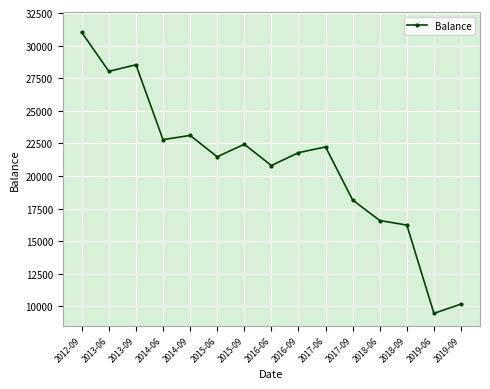

What is the label of the 13th point from the right?

2013-09